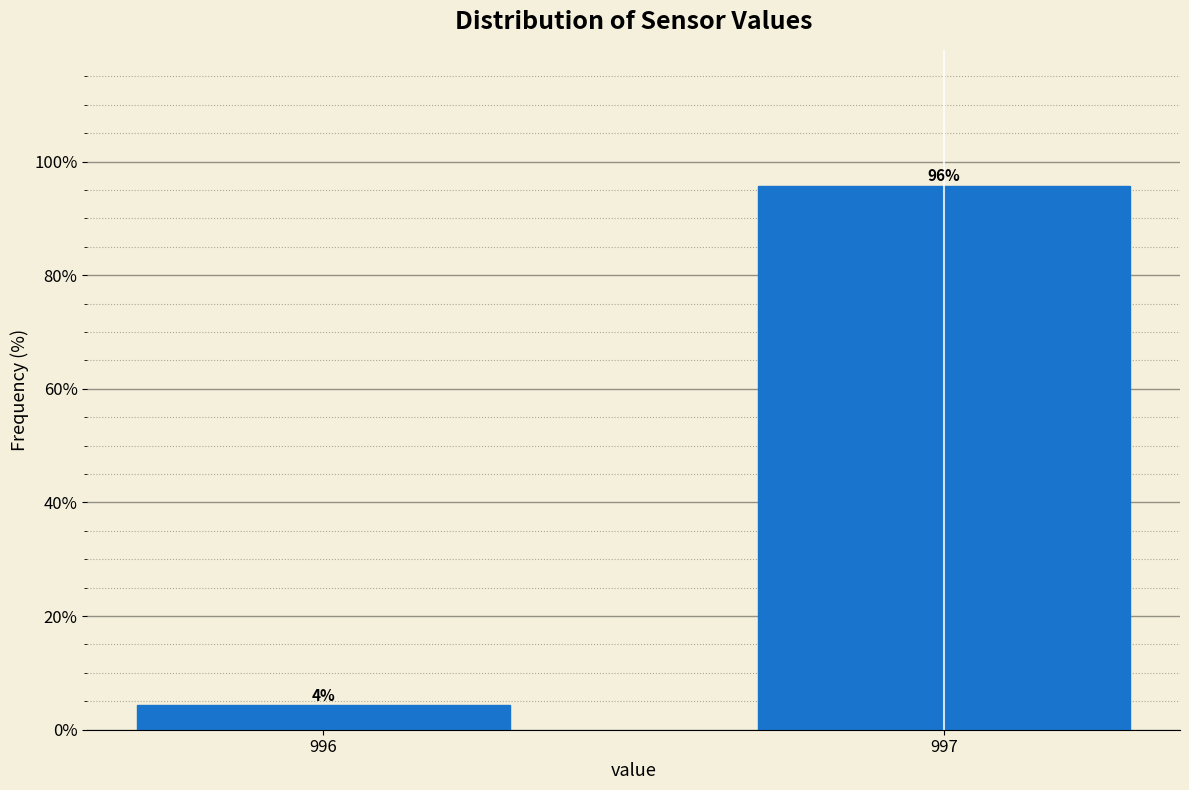

Between 996 and 997, which is larger?

997